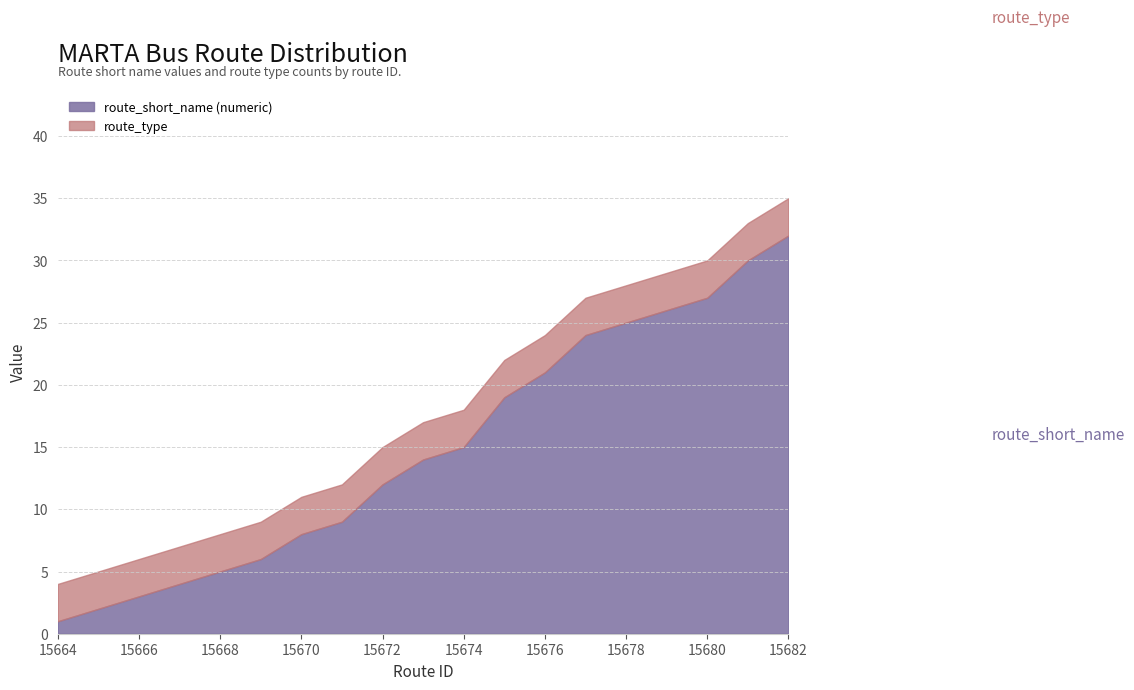

What is the value of the route_type_3 point at the 10th from the left?

3